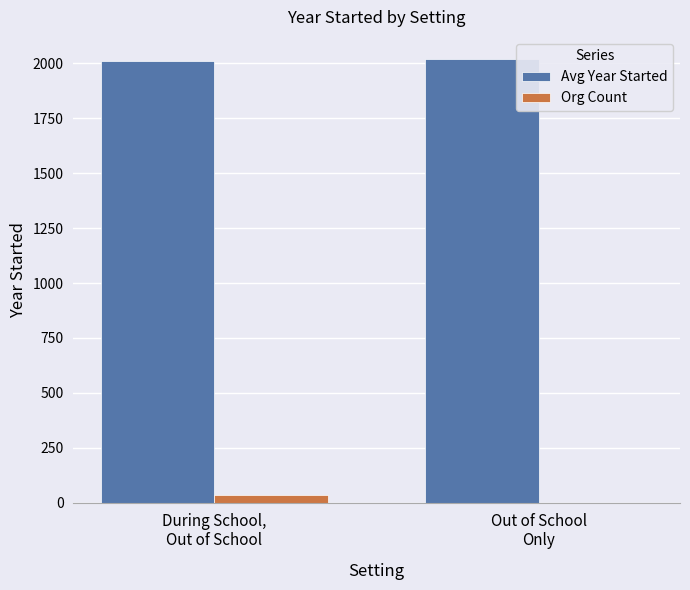

Are the bars horizontal?

No